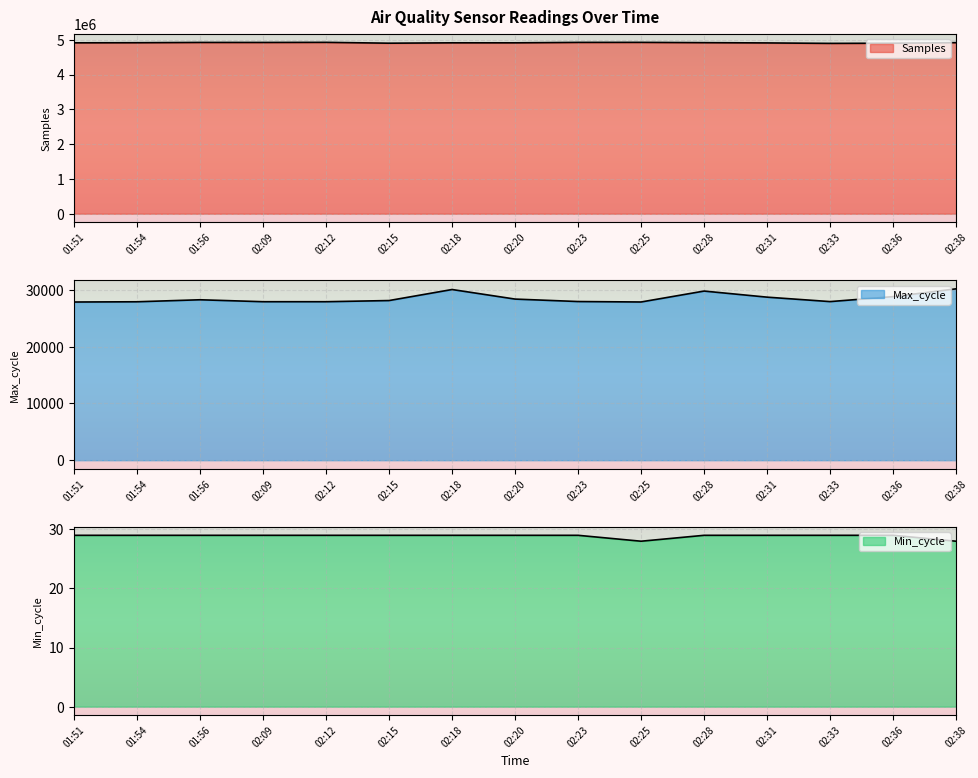

True or false: Max_cycle has a value of 43813 at 02:36.

False